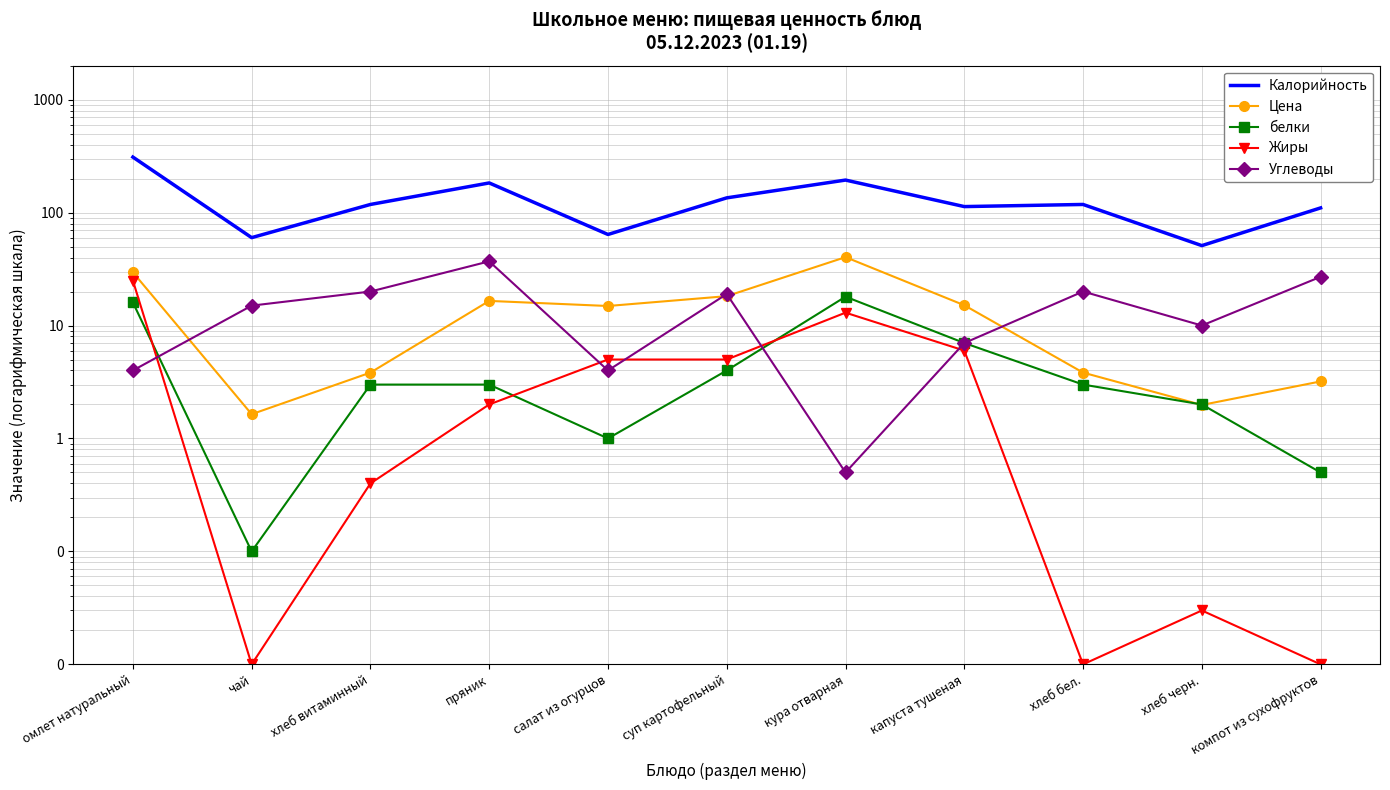

Rank the categories by Углеводы value from highest to lowest.

пряник, компот из сухофруктов, хлеб витаминный, хлеб бел., суп картофельный, чай, хлеб черн., капуста тушеная, омлет натуральный, салат из огурцов, кура отварная